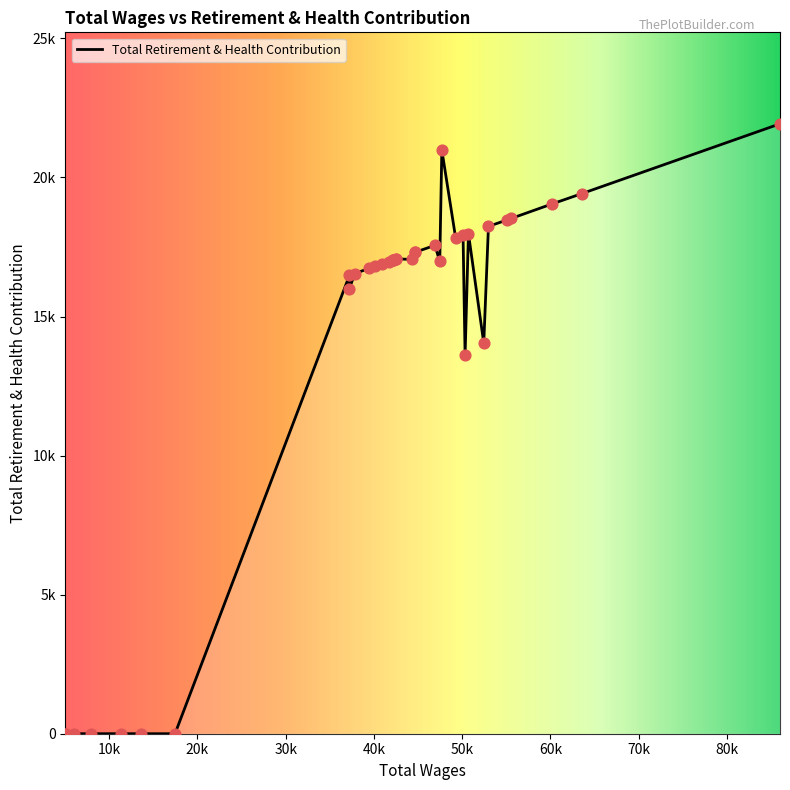

Which has a higher value, 26 or 21?

21